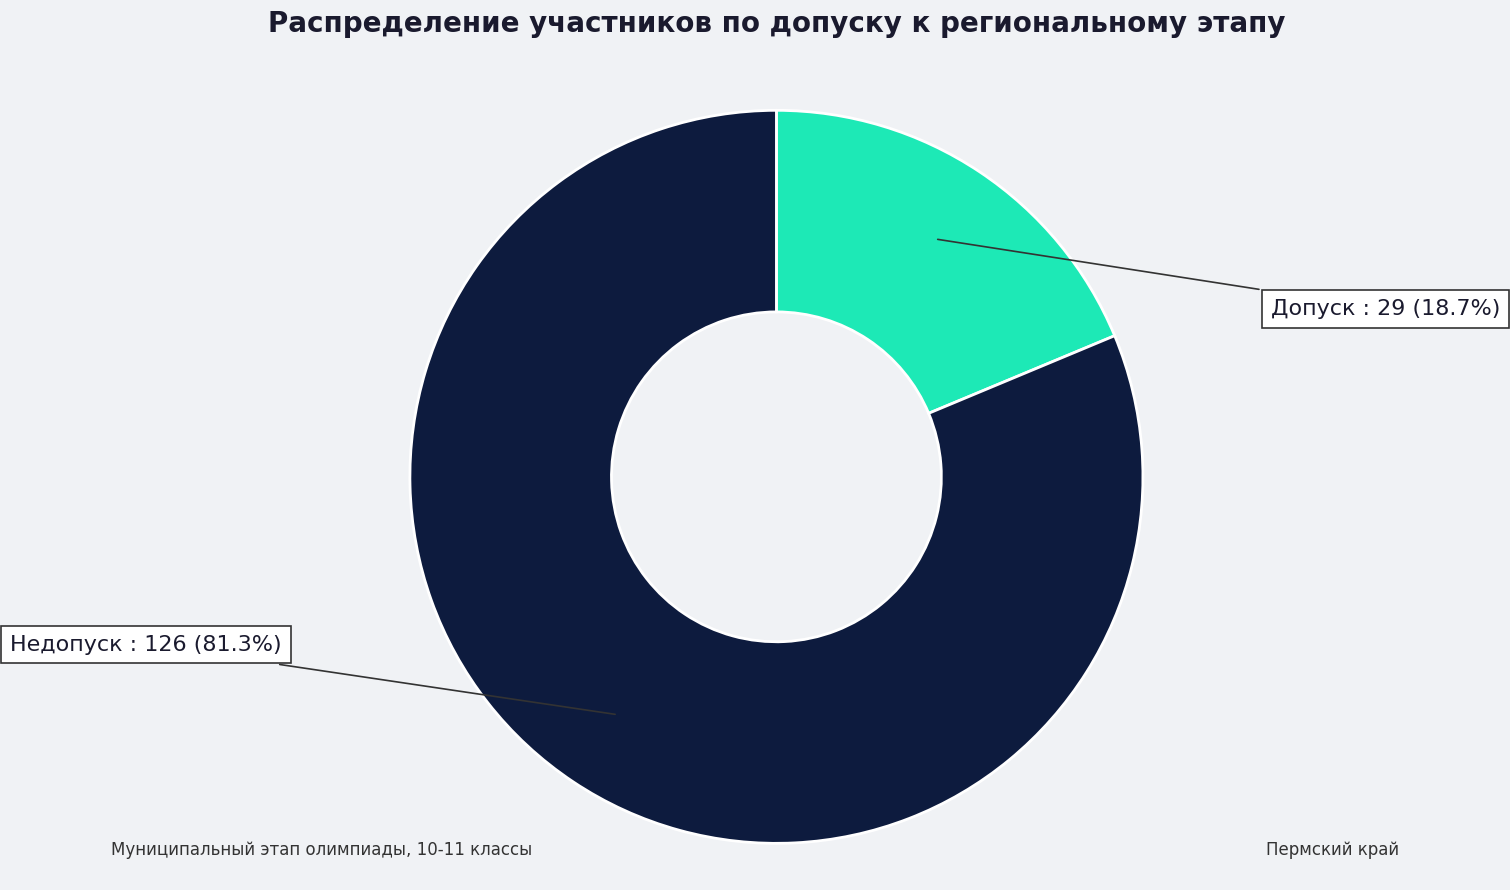

What percentage is the Недопуск slice, to the nearest percent?

81%